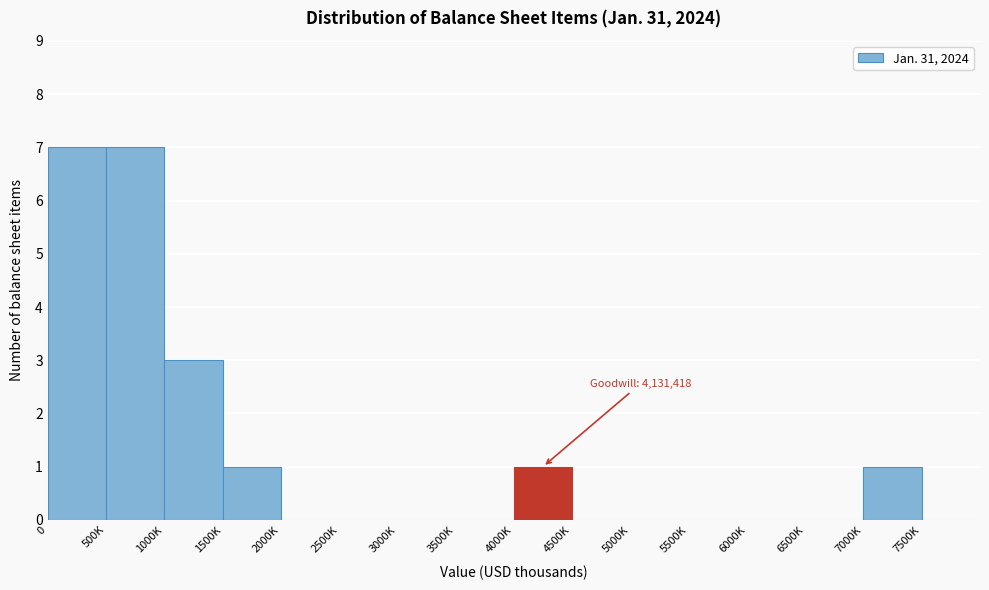

Reading left to right, extract all data points from this chart.

0=7	500K=7	1000K=3	1500K=1	2000K=0	2500K=0	3000K=0	3500K=0	4000K=1	4500K=0	5000K=0	5500K=0	6000K=0	6500K=0	7000K=1	7500K=0